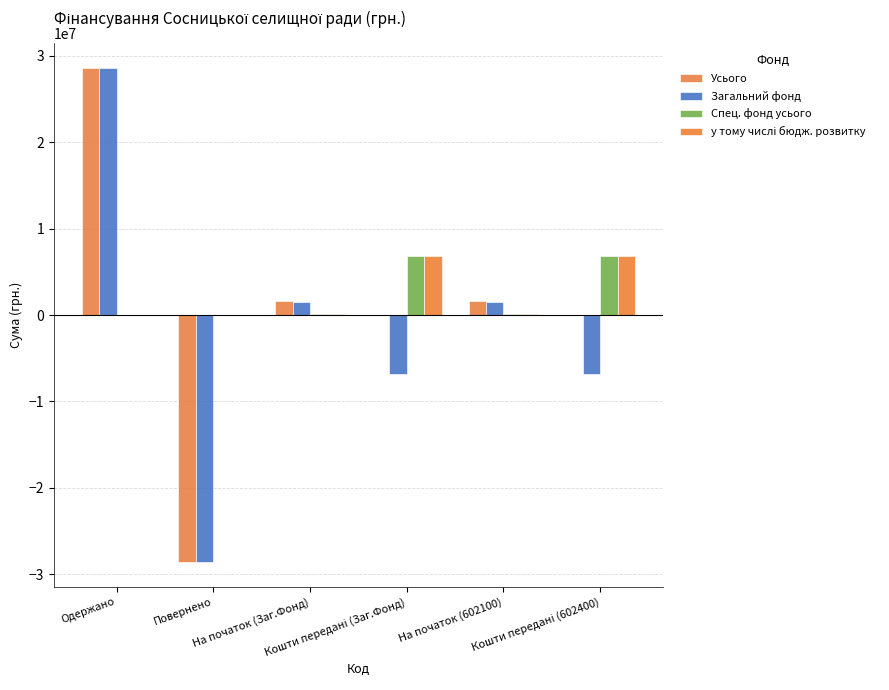

At На початок (Заг.Фонд), list the series in order from smallest to largest.

у тому числі бюдж. розвитку, Спец. фонд усього, Загальний фонд, Усього